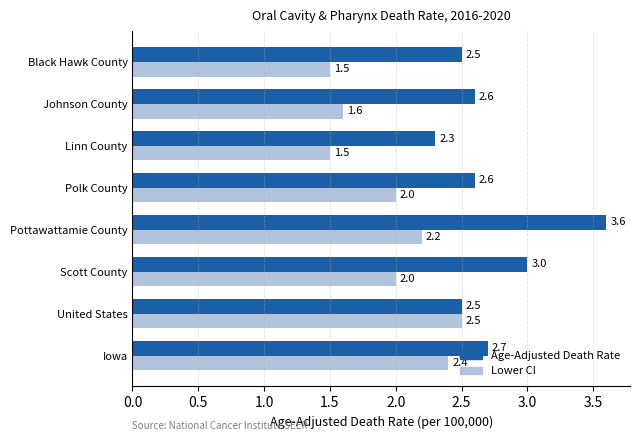

What value does the Lower CI series have at United States?

2.5